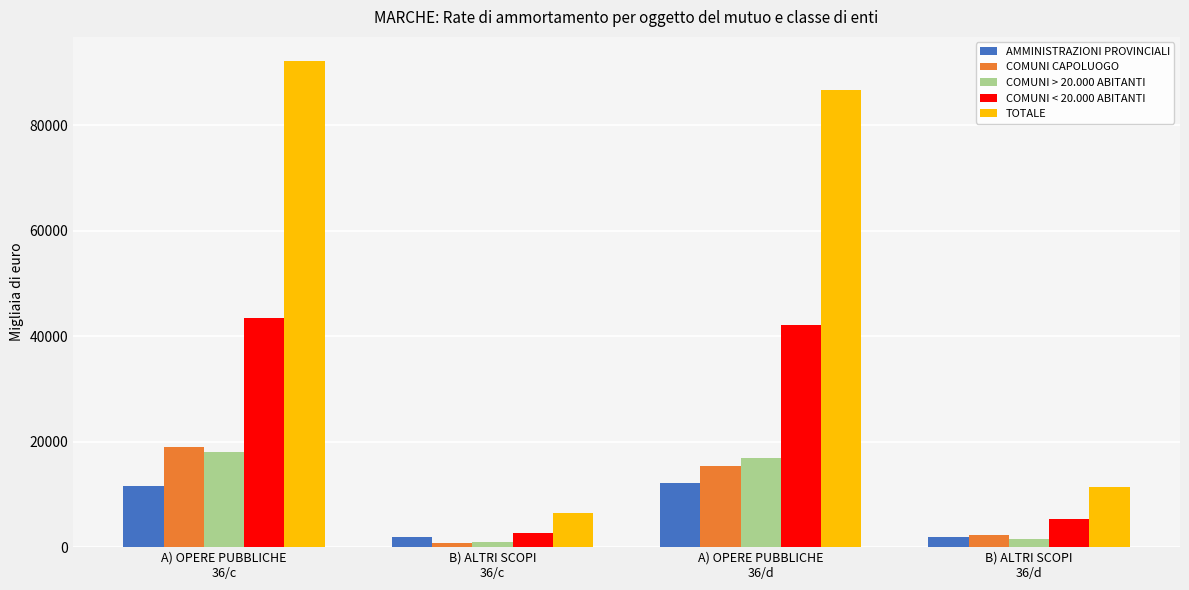

Is the value of COMUNI < 20.000 ABITANTI at A) OPERE PUBBLICHE
36/c greater than the value of AMMINISTRAZIONI PROVINCIALI at B) ALTRI SCOPI
36/d?

Yes